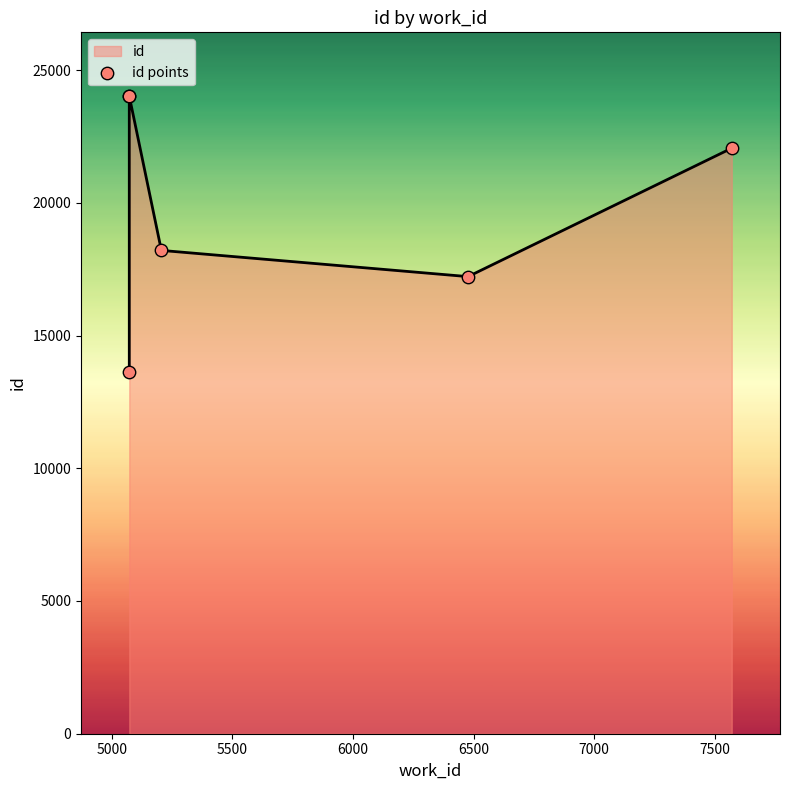

Approximately how many times larger is the value at 7000 compared to 6000?

1.2